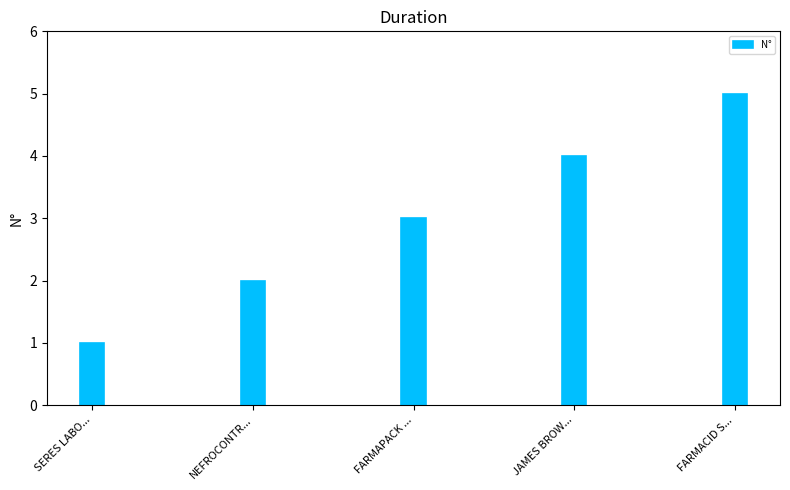

Between JAMES BROW... and NEFROCONTR..., which is larger?

JAMES BROW...